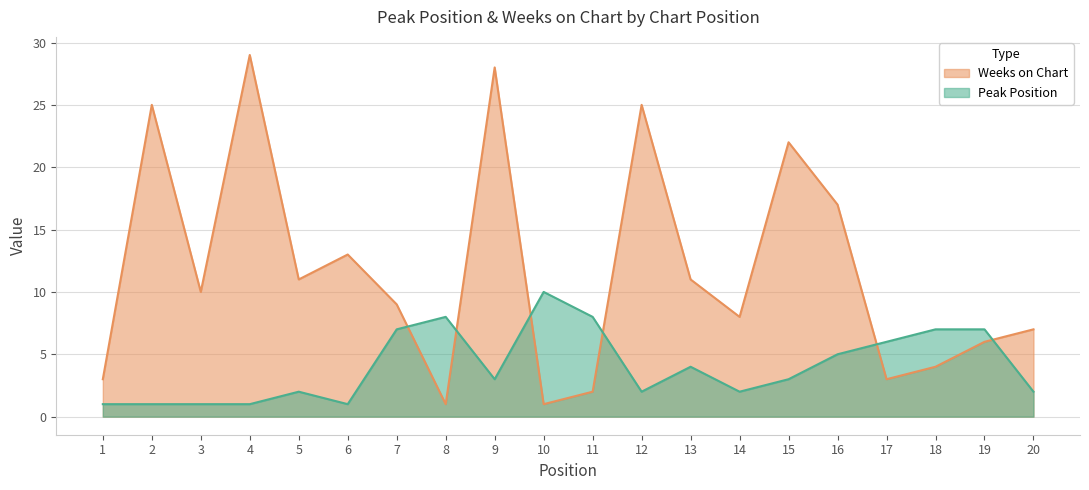

What is the spread (max minus min) of values at 14?

6